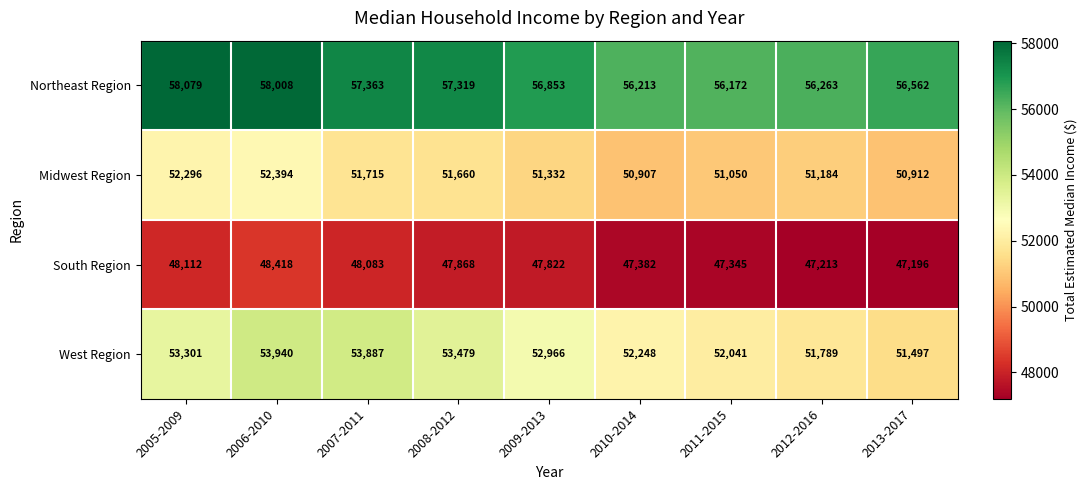

At 2009-2013, list the series in order from largest to smallest.

Northeast Region, West Region, Midwest Region, South Region